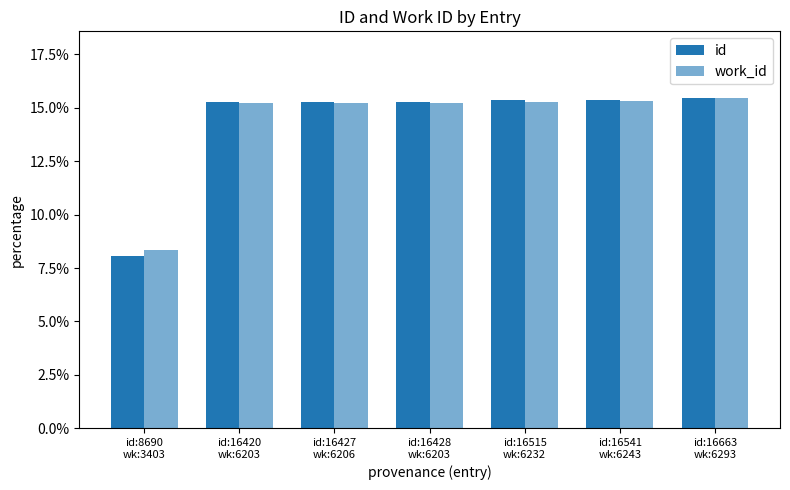

Does the chart contain stacked bars?

No